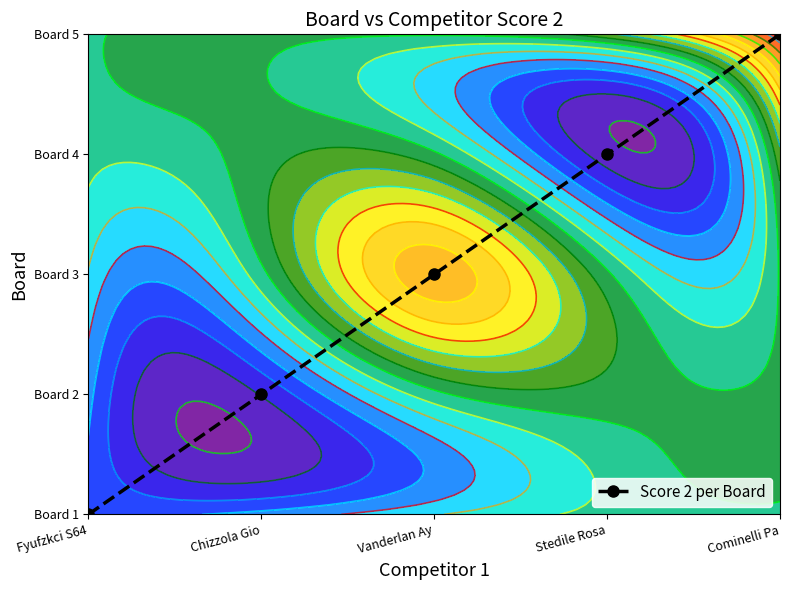

Count the number of categories in the chart.

5